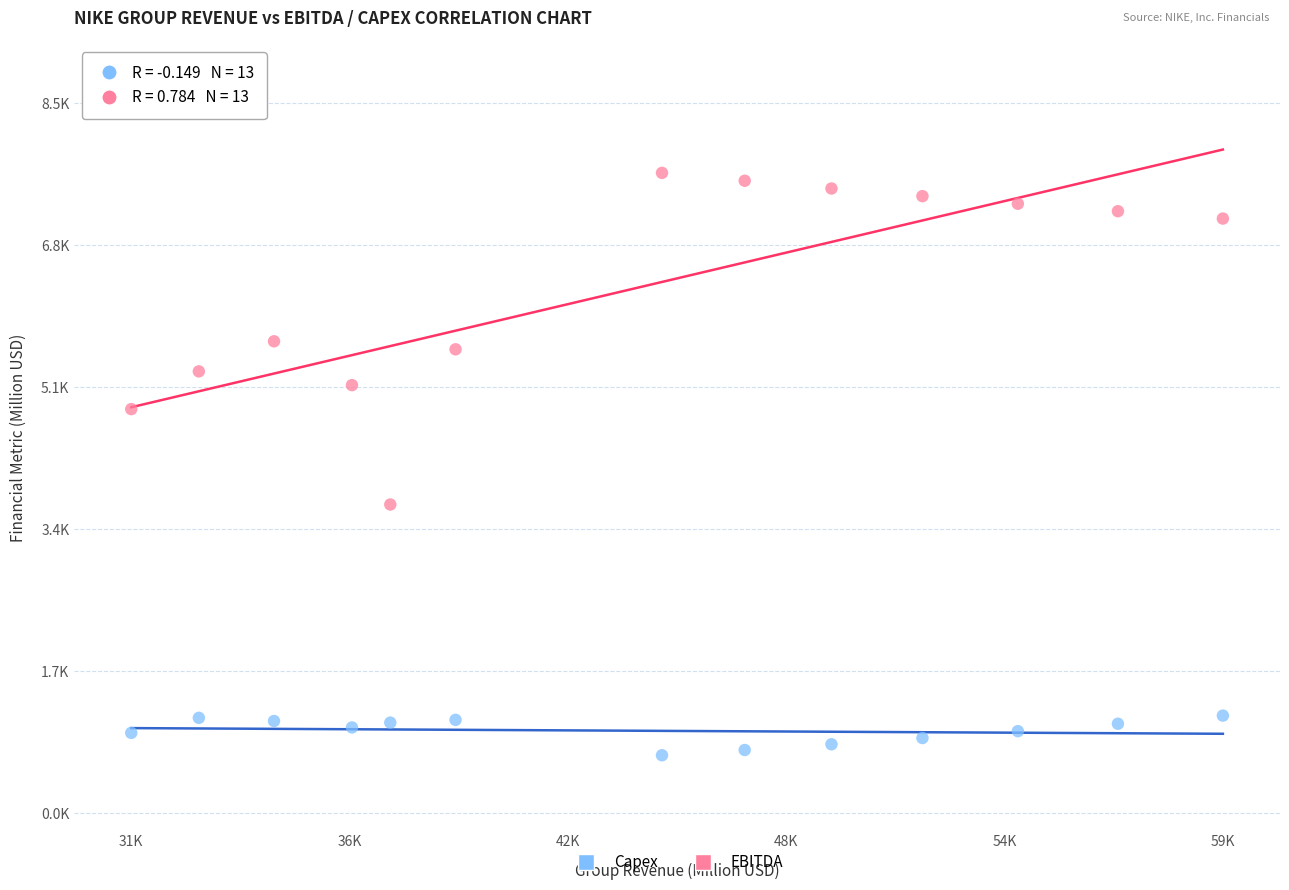

What are all the series names shown in the legend?

Capex, EBITDA